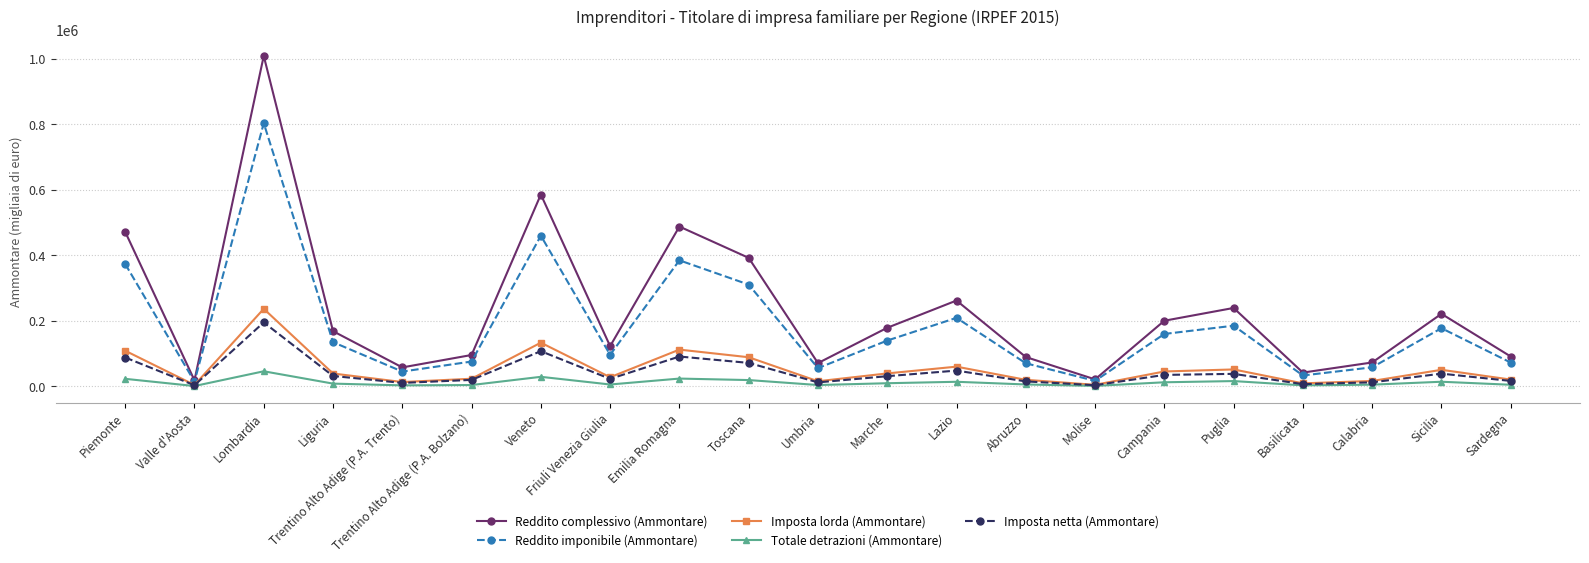

What is the sum of all Reddito imponibile (Ammontare) values?

3879116